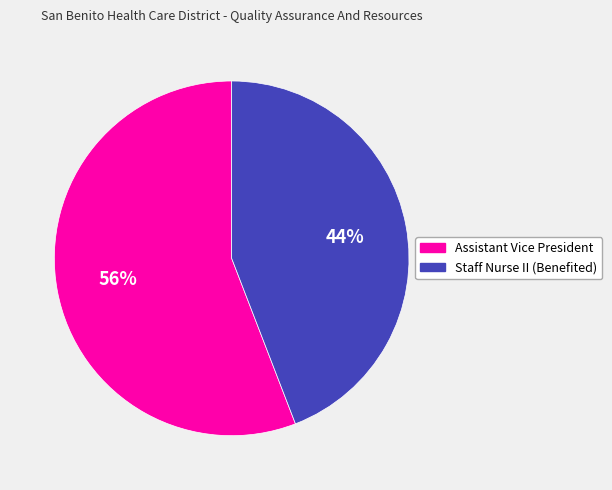

To the nearest percent, what percentage of the pie is Staff Nurse II (Benefited)?

44%